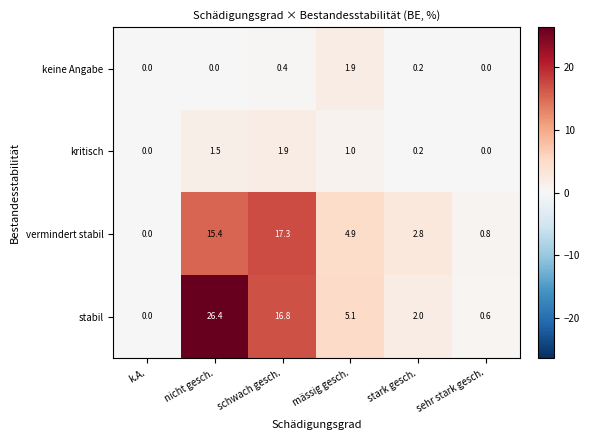

Reading left to right, extract all data points from this chart.

keine Angabe: k.A.=0.0	nicht gesch.=0.0	schwach gesch.=0.4	mässig gesch.=1.9	stark gesch.=0.2	sehr stark gesch.=0.0
kritisch: k.A.=0.0	nicht gesch.=1.5	schwach gesch.=1.9	mässig gesch.=1.0	stark gesch.=0.2	sehr stark gesch.=0.0
vermindert stabil: k.A.=0.0	nicht gesch.=15.4	schwach gesch.=17.3	mässig gesch.=4.9	stark gesch.=2.8	sehr stark gesch.=0.8
stabil: k.A.=0.0	nicht gesch.=26.4	schwach gesch.=16.8	mässig gesch.=5.1	stark gesch.=2.0	sehr stark gesch.=0.6